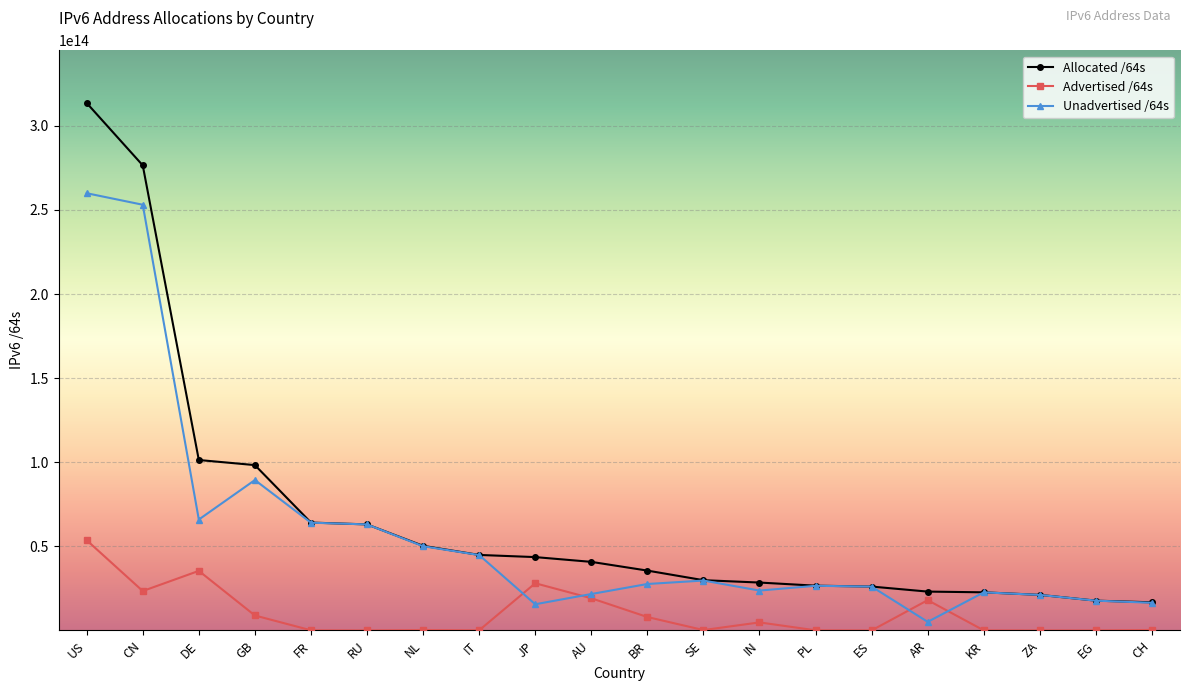

Which series has the largest range (max minus min)?

Allocated /64s